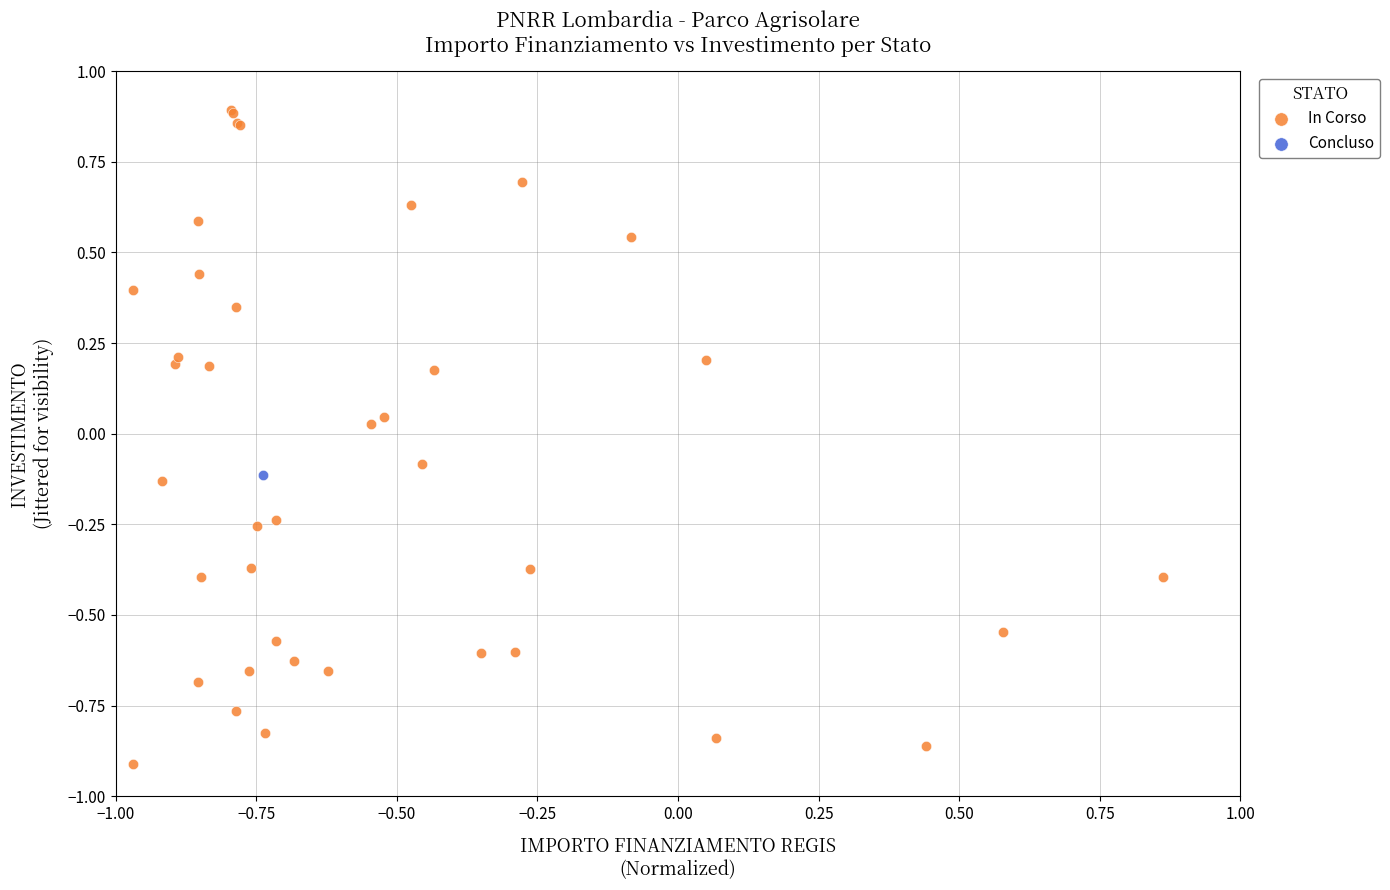

What are all the series names shown in the legend?

In Corso, Concluso